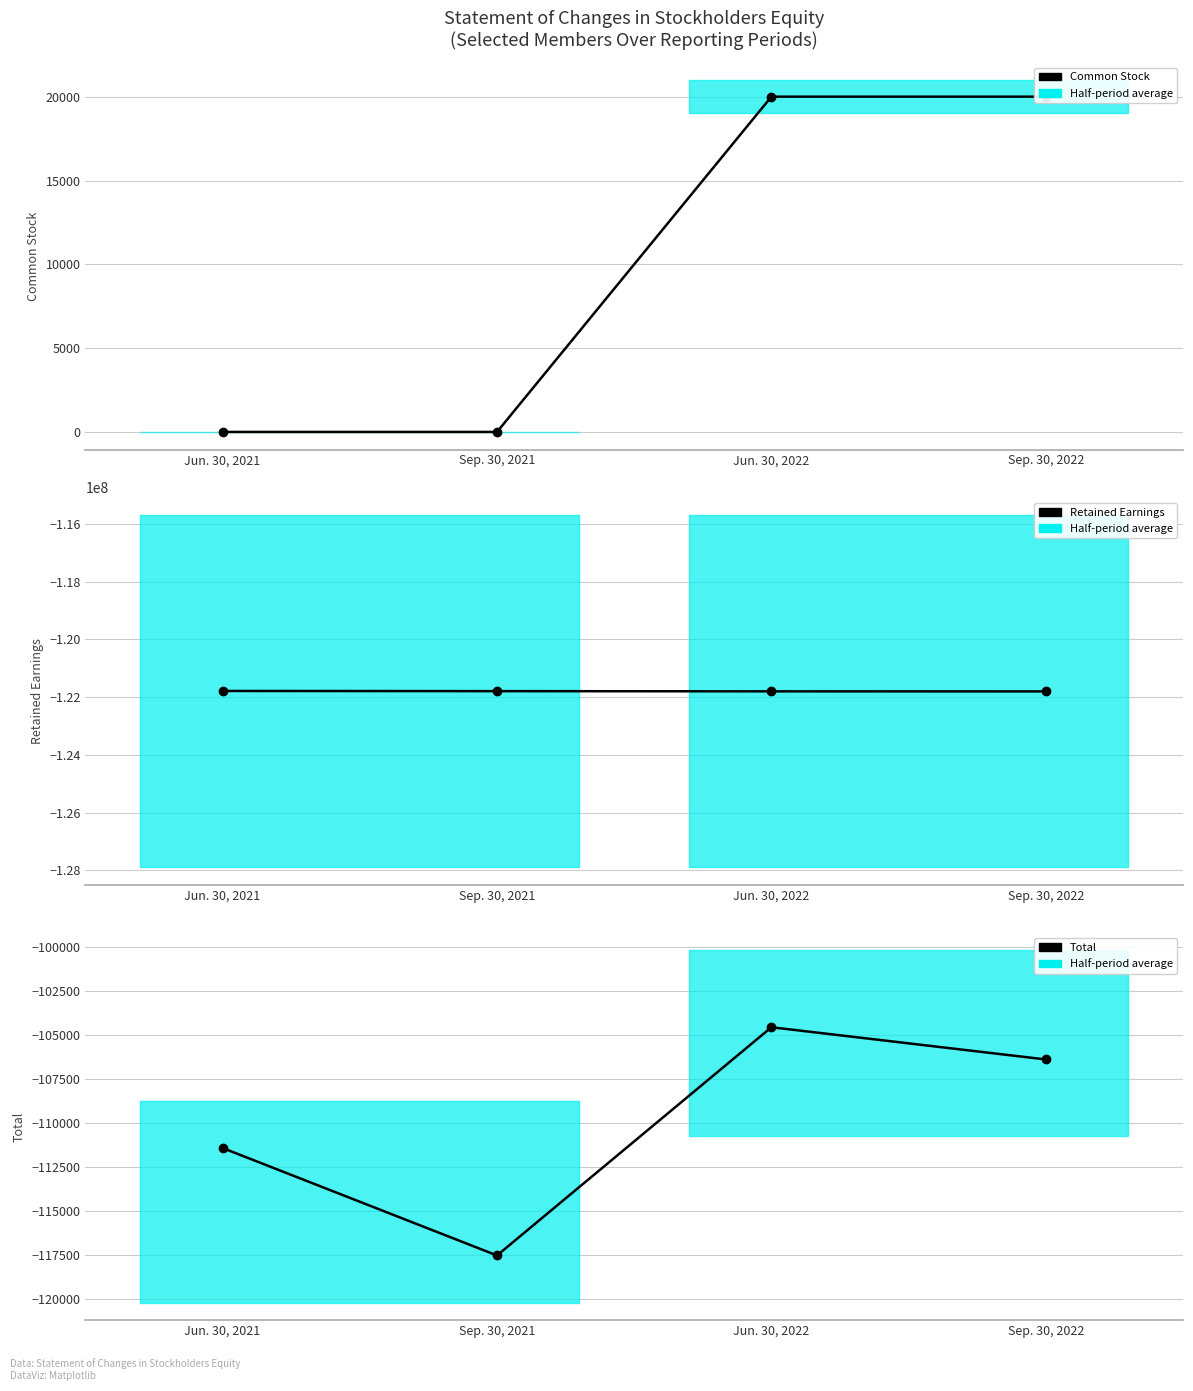

At which label is Common Stock [Member] closest to 10003?

Jun. 30, 2021